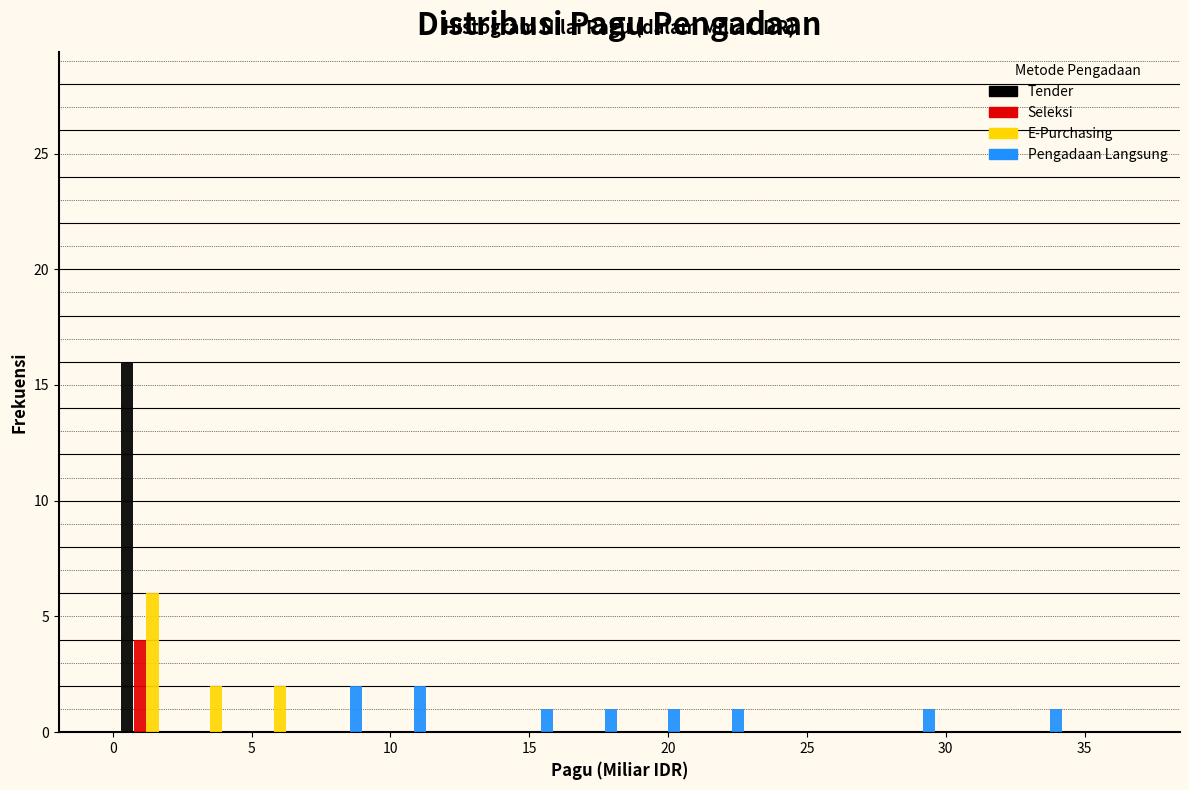

Reading left to right, list every range on the x-axis with the height of the bar of each series over it. Neither the bar edges nor the heights are printed on the chart, so give them approximately, as read against the axes.

0.0 to 2.5: Tender=16	Seleksi=4	E-Purchasing=6	Pengadaan Langsung=0
2.5 to 4.5: Tender=0	Seleksi=0	E-Purchasing=2	Pengadaan Langsung=0
4.5 to 7.0: Tender=0	Seleksi=0	E-Purchasing=2	Pengadaan Langsung=0
7.0 to 9.0: Tender=0	Seleksi=0	E-Purchasing=0	Pengadaan Langsung=2
9.0 to 11.5: Tender=0	Seleksi=0	E-Purchasing=0	Pengadaan Langsung=2
11.5 to 14.0: Tender=0	Seleksi=0	E-Purchasing=0	Pengadaan Langsung=0
14.0 to 16.0: Tender=0	Seleksi=0	E-Purchasing=0	Pengadaan Langsung=1
16.0 to 18.5: Tender=0	Seleksi=0	E-Purchasing=0	Pengadaan Langsung=1
18.5 to 20.5: Tender=0	Seleksi=0	E-Purchasing=0	Pengadaan Langsung=1
20.5 to 23.0: Tender=0	Seleksi=0	E-Purchasing=0	Pengadaan Langsung=1
23.0 to 25.5: Tender=0	Seleksi=0	E-Purchasing=0	Pengadaan Langsung=0
25.5 to 27.5: Tender=0	Seleksi=0	E-Purchasing=0	Pengadaan Langsung=0
27.5 to 30.0: Tender=0	Seleksi=0	E-Purchasing=0	Pengadaan Langsung=1
30.0 to 32.0: Tender=0	Seleksi=0	E-Purchasing=0	Pengadaan Langsung=0
32.0 to 34.5: Tender=0	Seleksi=0	E-Purchasing=0	Pengadaan Langsung=1